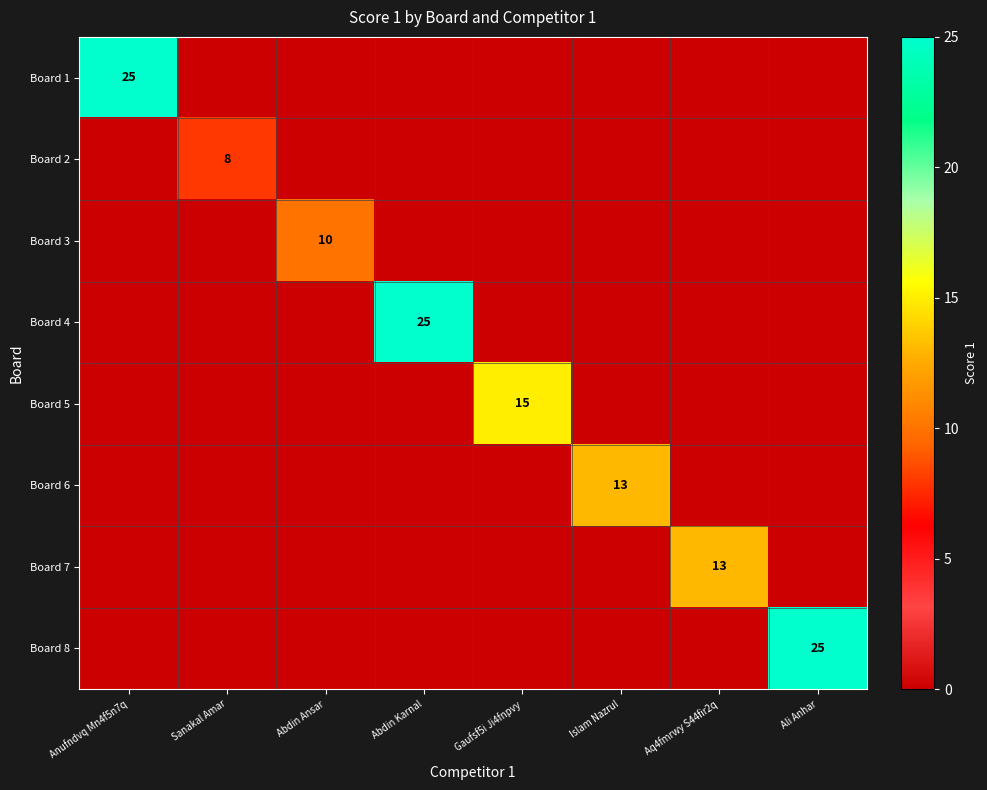

At which category is the sum across all series the highest?

Anufndvq Mn4f5n7q